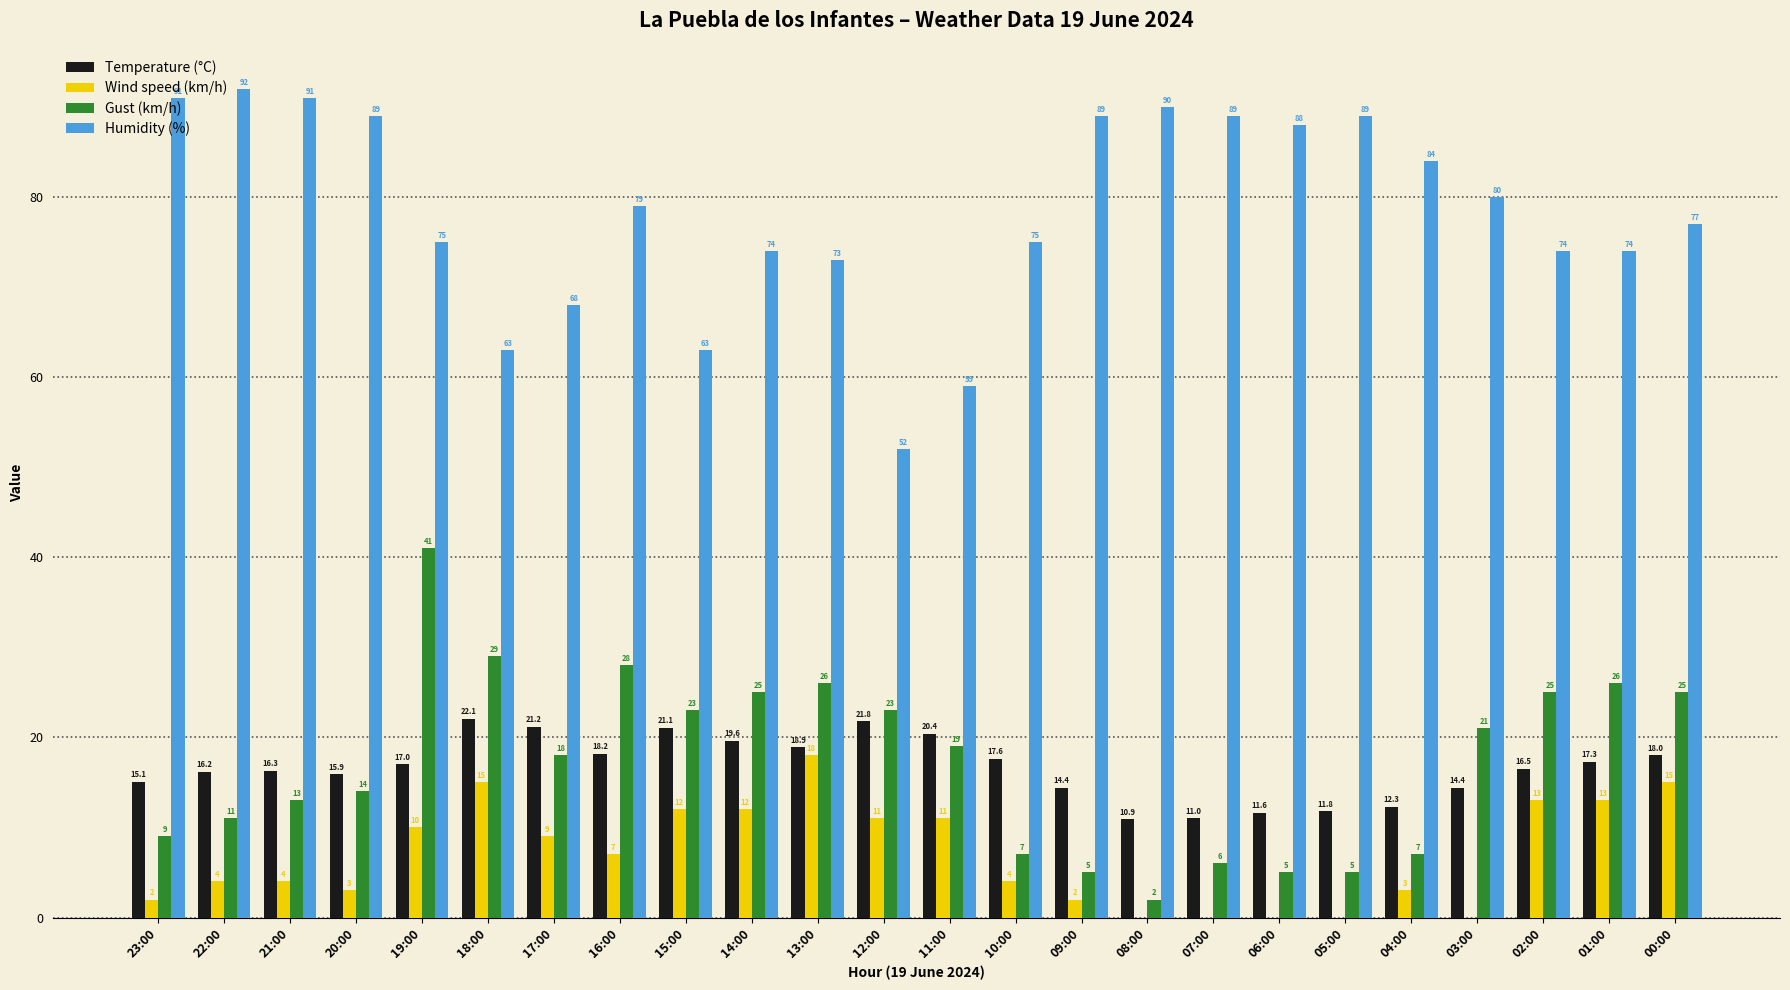

At which category is the sum across all series the highest?

19:00